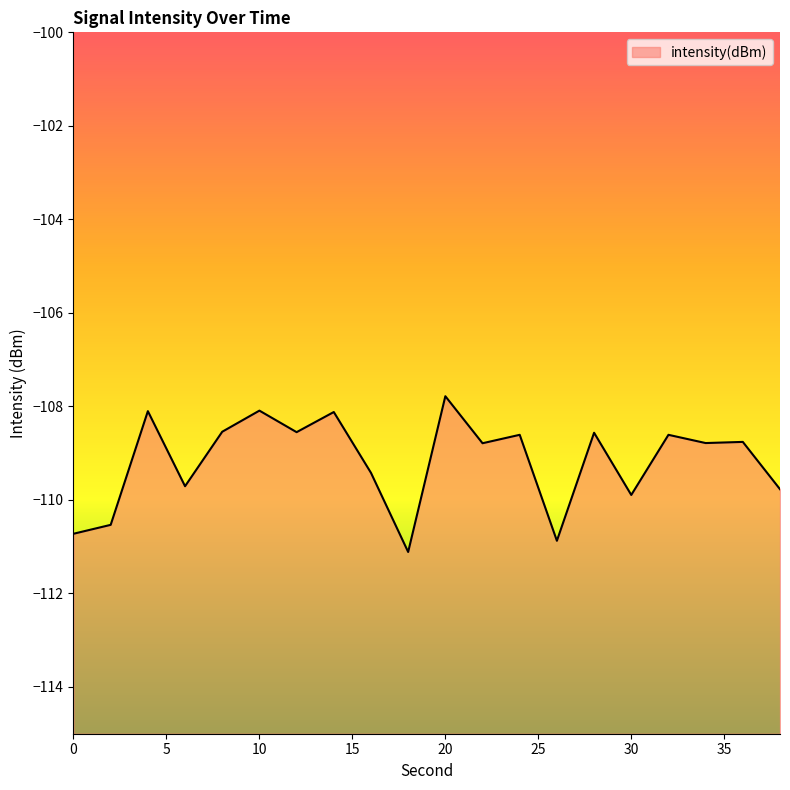

What is the value of the 4th point from the left?

-109.7